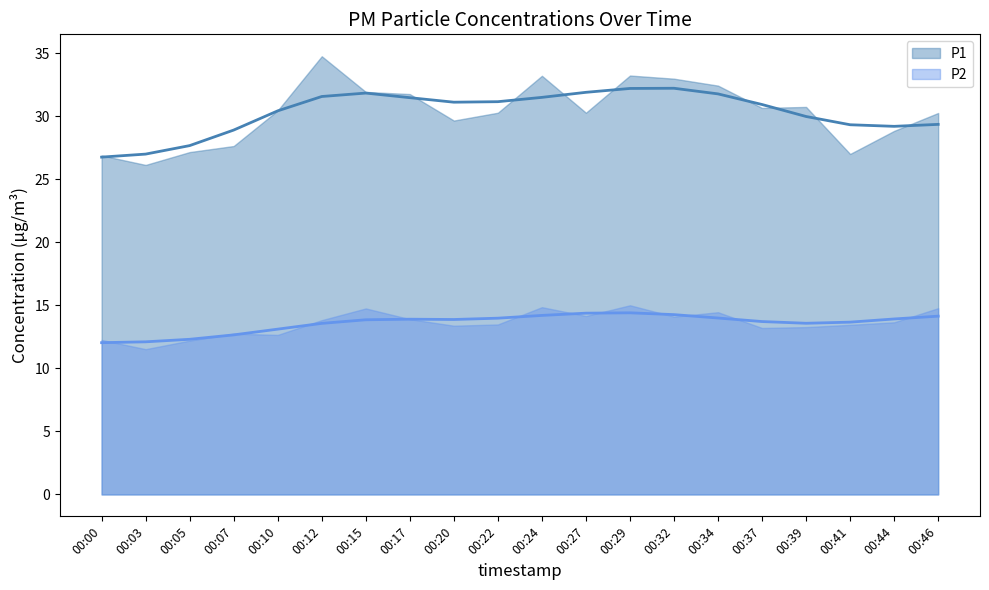

In P2, how many points are lower than both neighbors (excluding endpoints)?

6